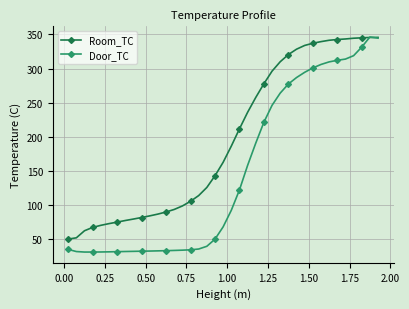

Rank the series by their average value, from lowest to highest.

Door_TC, Room_TC